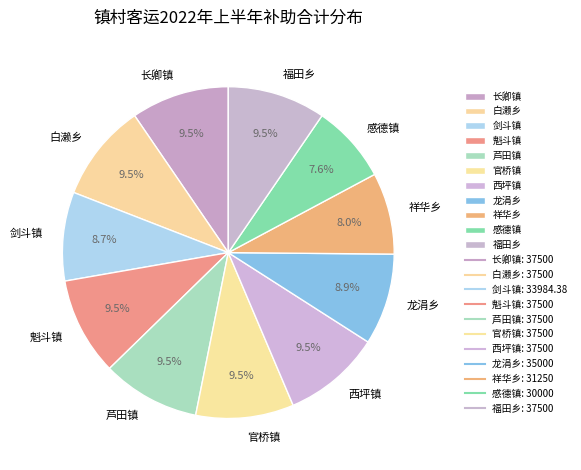

Is there any slice that represents more than half of the pie?

No